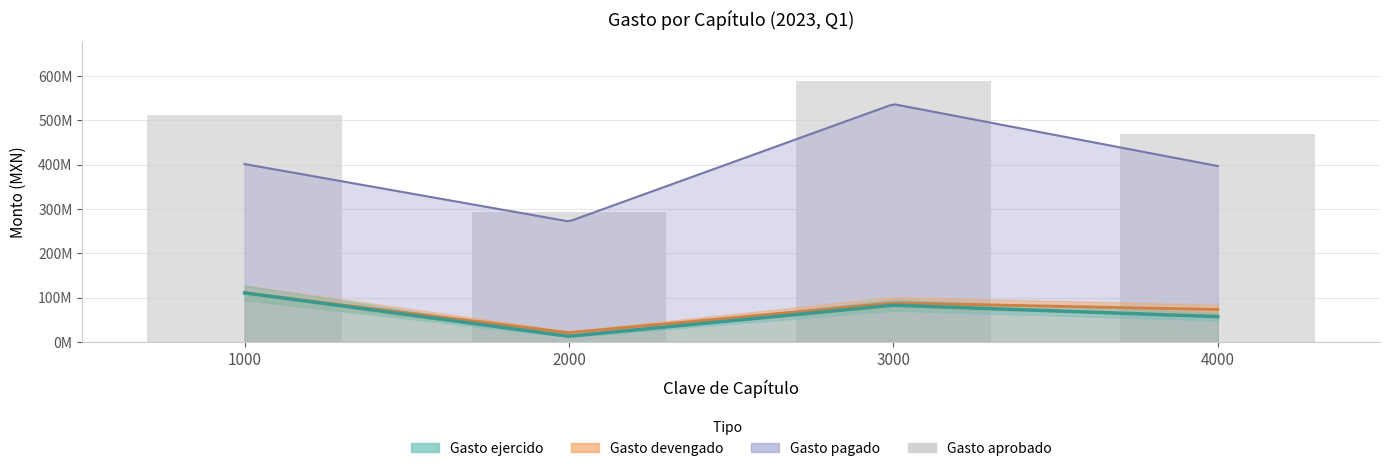

At which category does the chart reach its minimum across all series?

2000